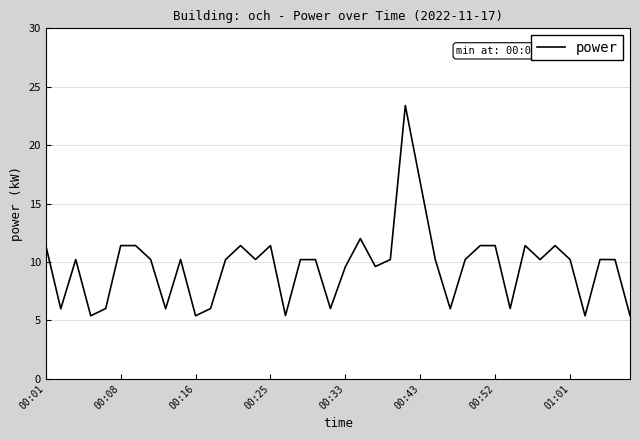

What is the difference between the maximum and minimum values?

18.0